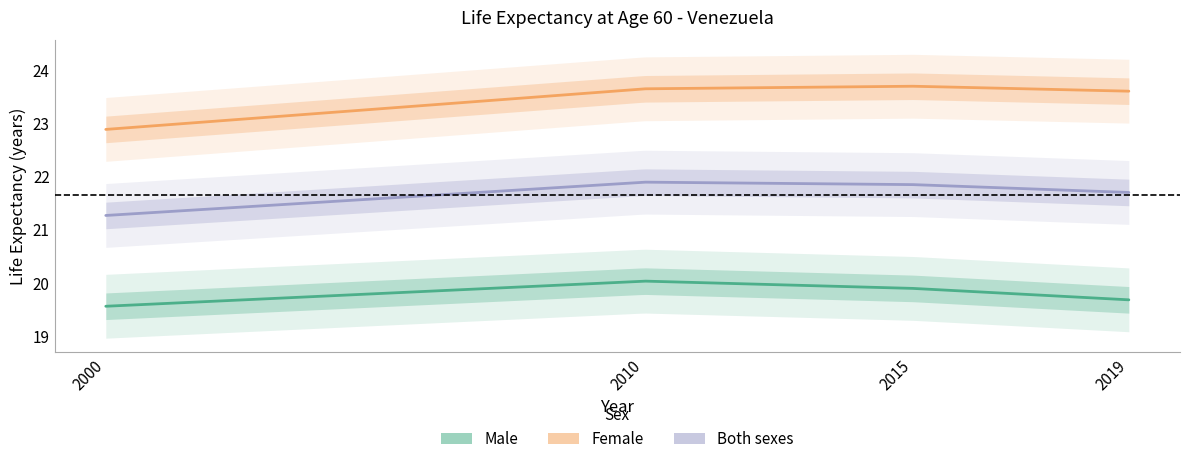

Is this an area chart (filled region under the line)?

No